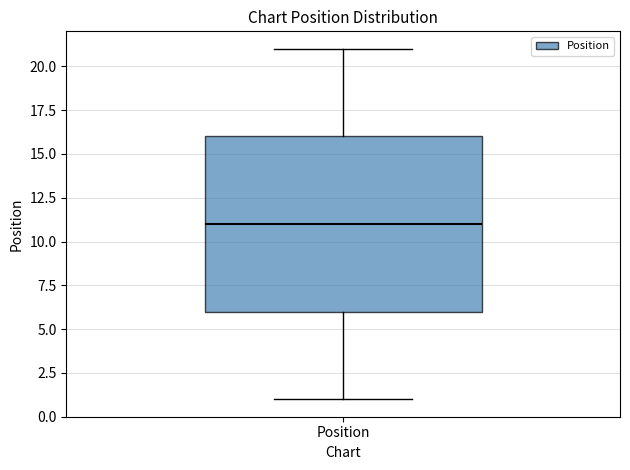

Read this box plot against the y-axis: the position of the median line, the range covered by the box, and the ends of both whiskers. The values are not printed on the chart, so give them approximately, as read against the axis.

median 11, box 6 to 16, whiskers 1 to 21